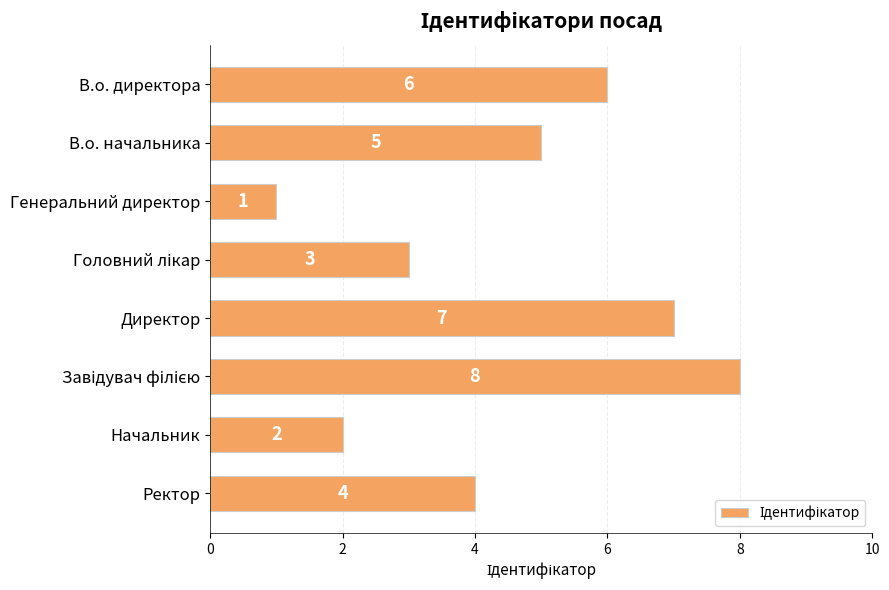

Count the number of data series in this chart.

1